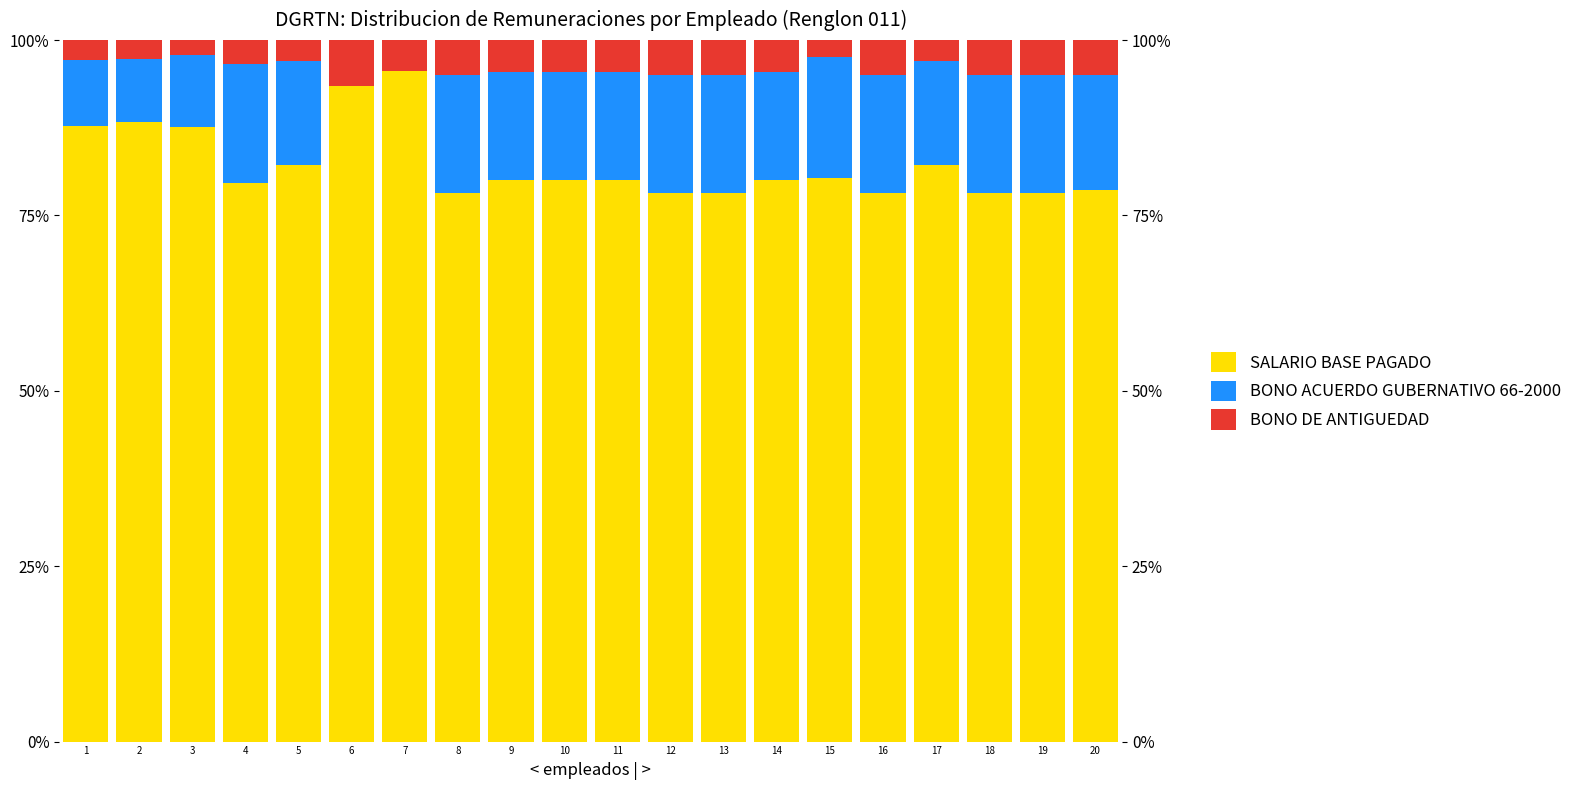

What is the value of the BONO ACUERDO GUBERNATIVO 66-2000 bar at the 16th from the left?

16.7